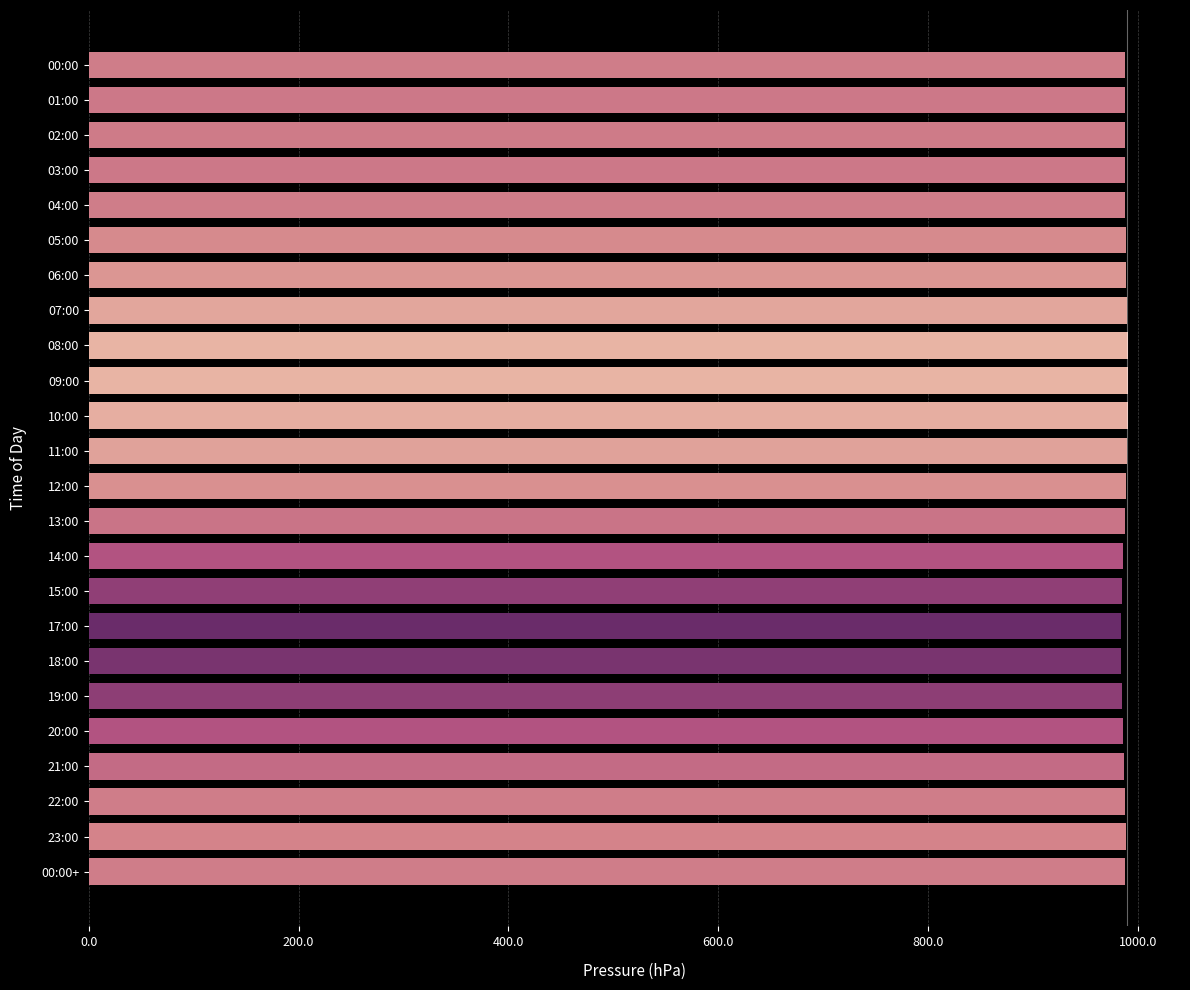

What position from the bottom is 02:00?

22